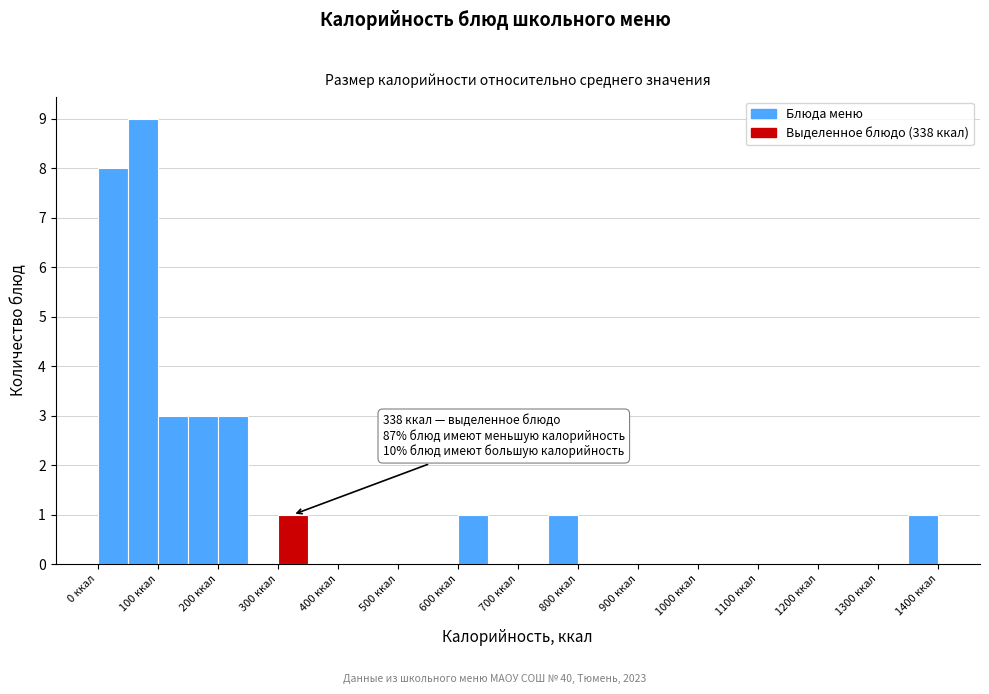

Over which range of the x-axis is the bar tallest?

50 to 100